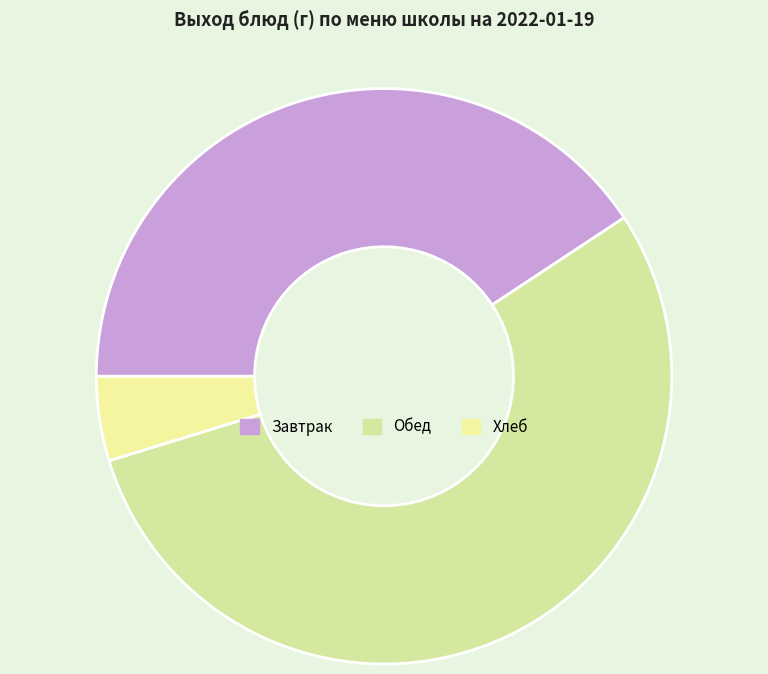

How many slices are in this pie chart?

3